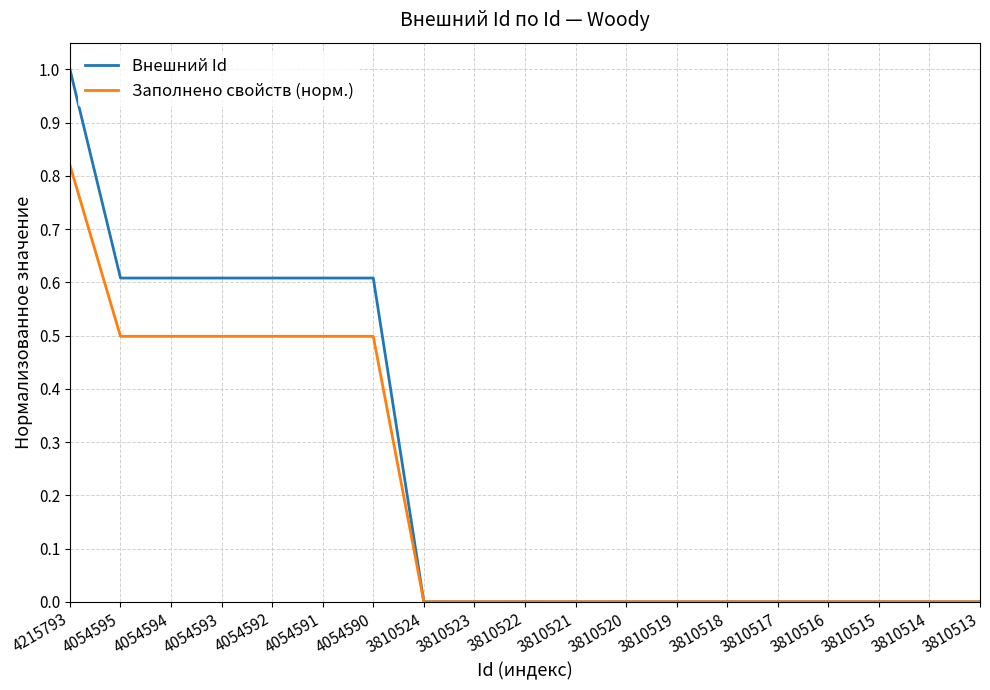

Rank the series by their average value, from lowest to highest.

Заполнено свойств (норм.), Внешний Id